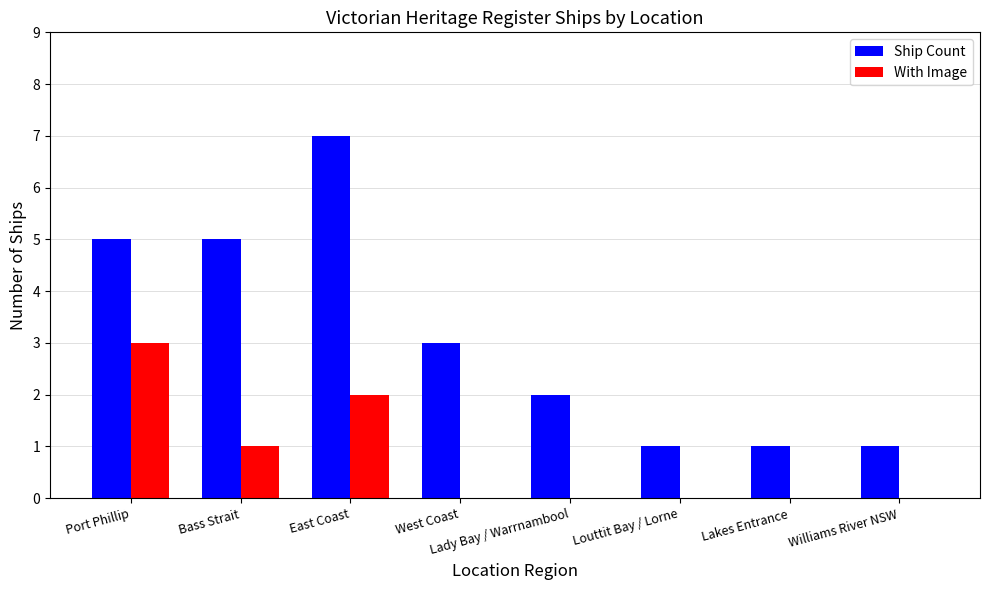

Between Bass Strait and Lakes Entrance, which series saw the biggest shift?

Ship Count